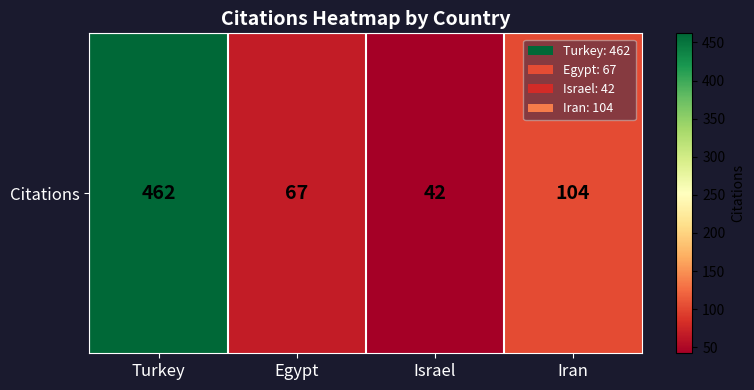

List the labels in order of value, smallest first.

Israel, Egypt, Iran, Turkey